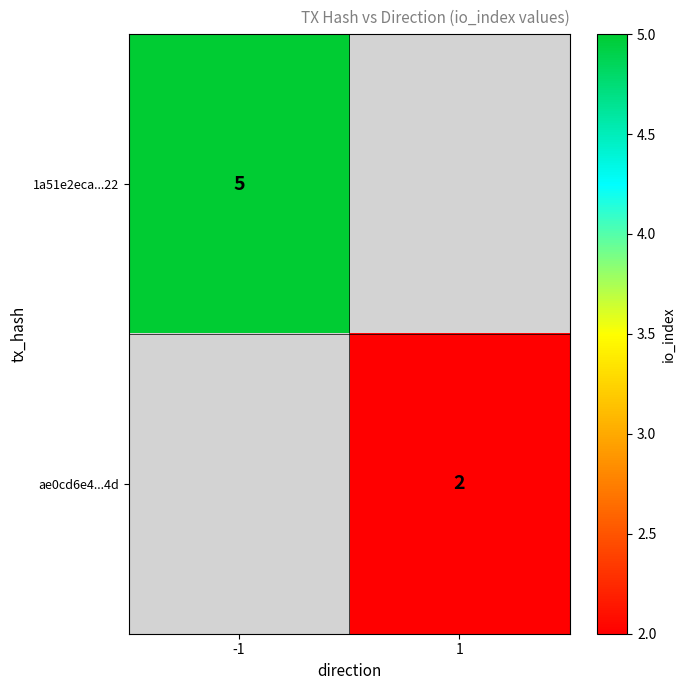

What is the greatest value displayed?

5.0